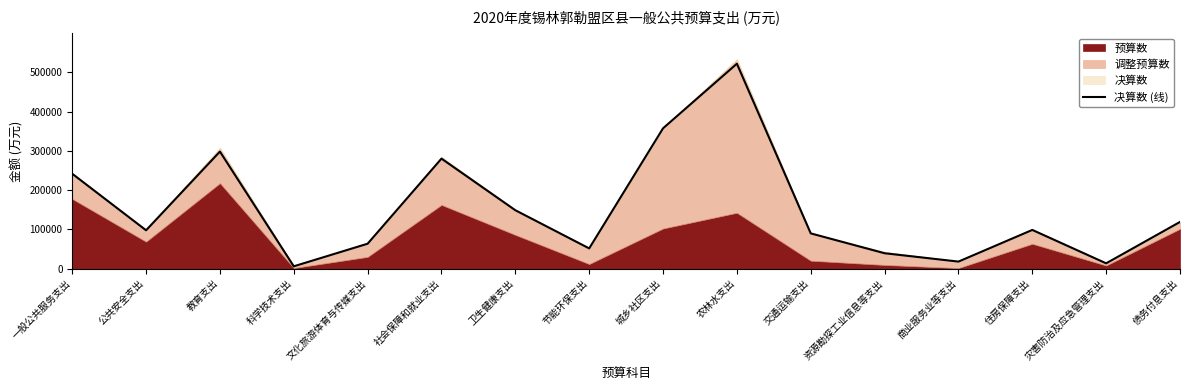

What is the label of the 6th point from the left?

社会保障和就业支出